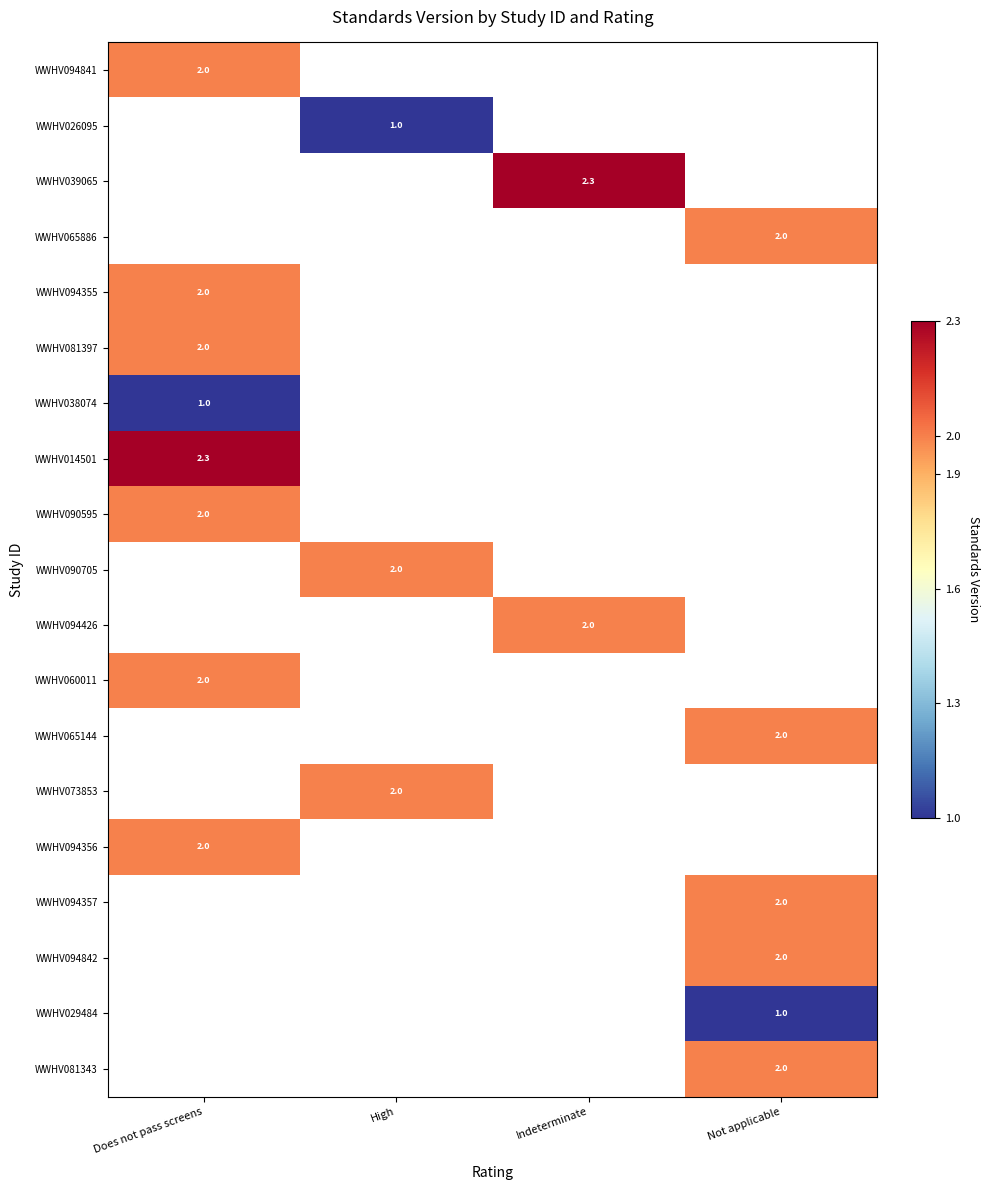

The WWHV014501 series shows 2.3 at Does not pass screens. True or false?

True